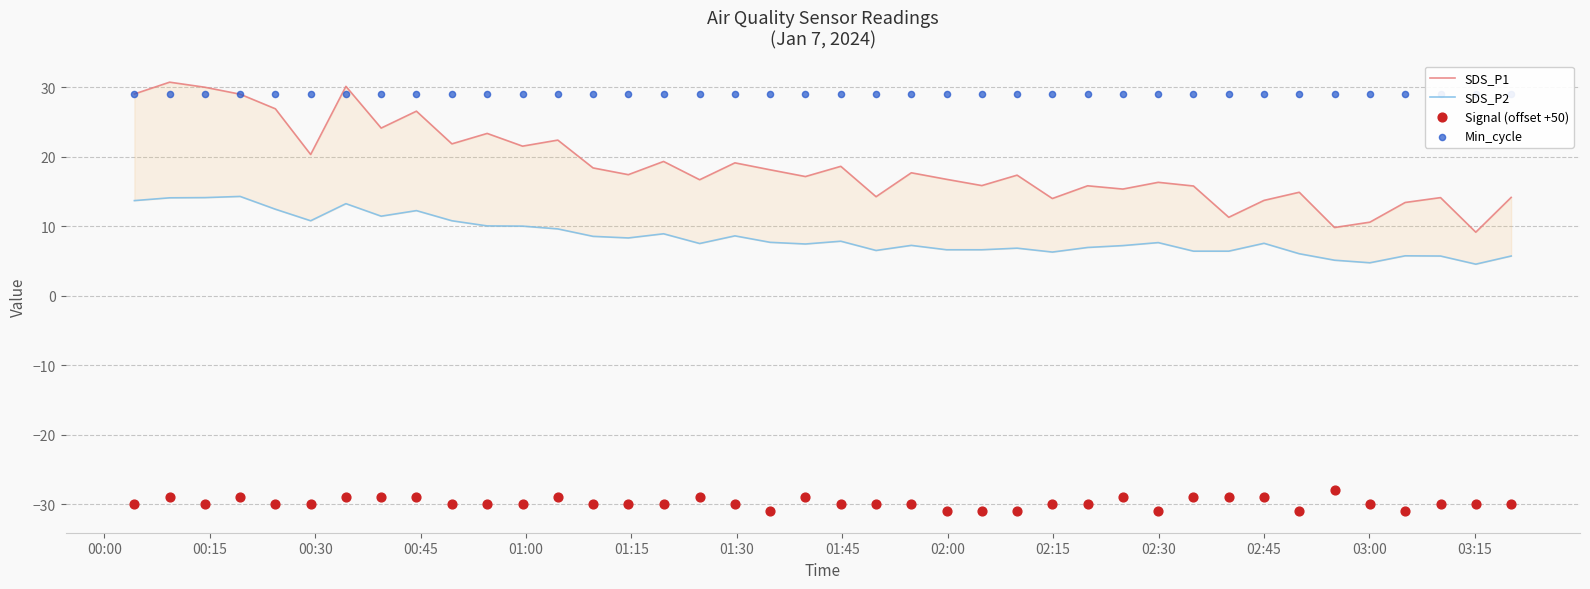

At how many categories does at least one series exceed -6?

40